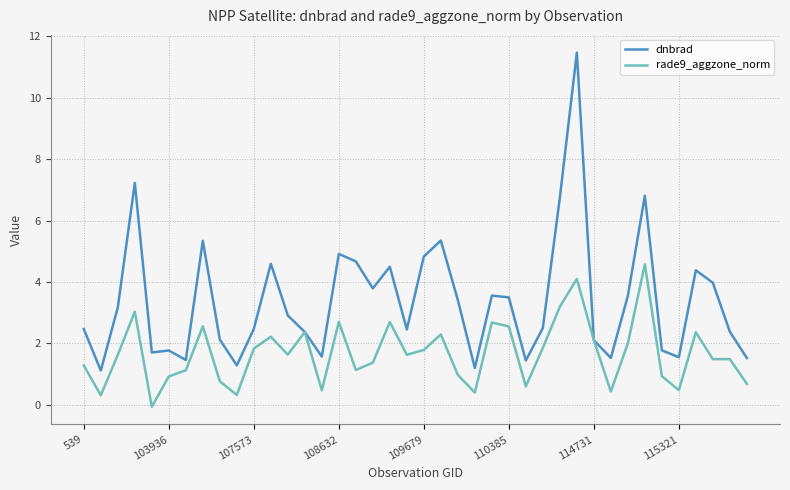

What is the greatest value displayed?

11.5